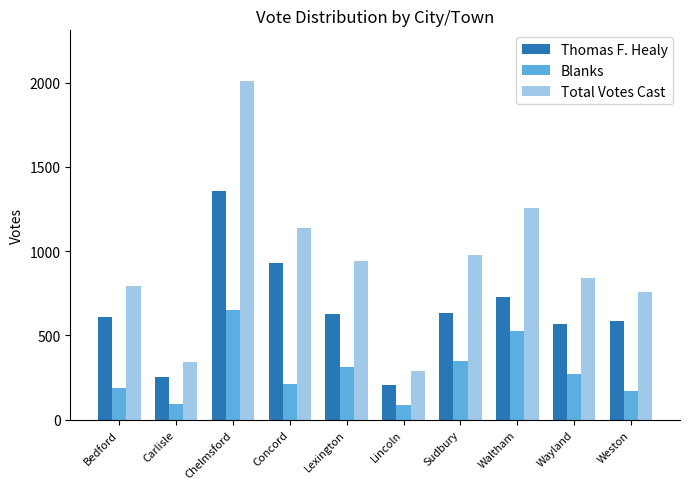

What is the greatest value displayed?

2010